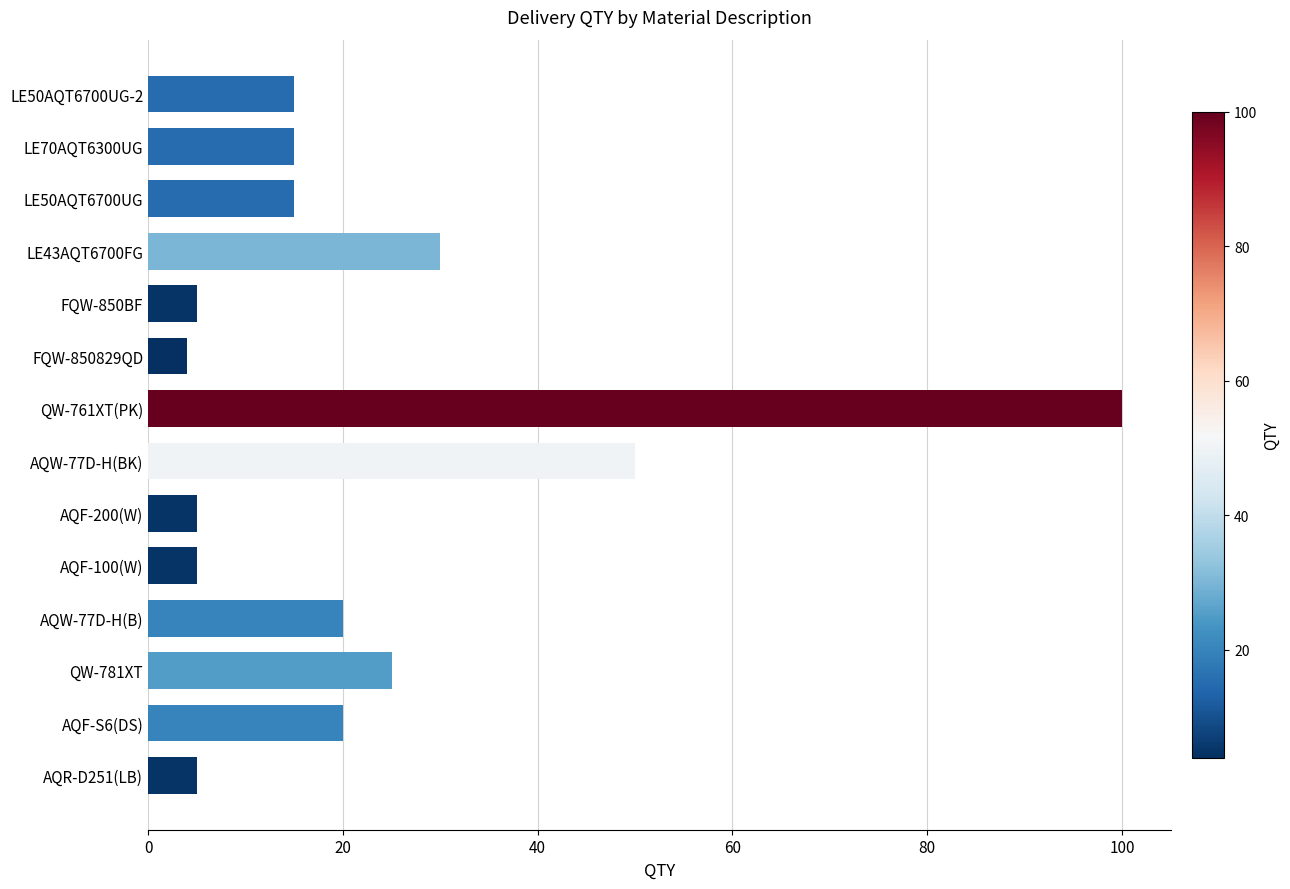

Does the chart contain any negative values?

No